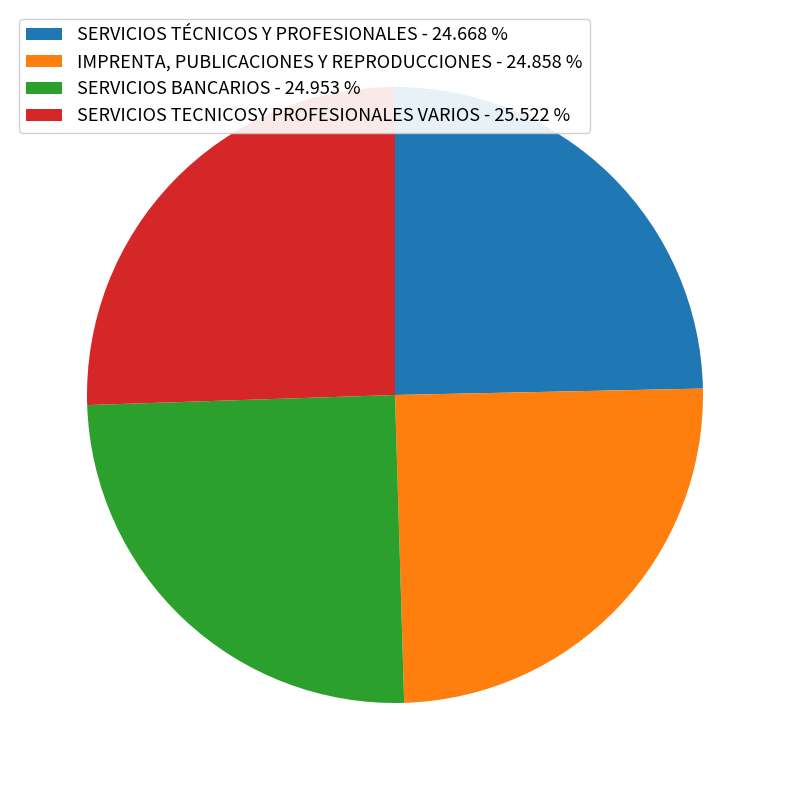

Between SERVICIOS TECNICOSY PROFESIONALES VARIOS - 25.522 % and SERVICIOS BANCARIOS - 24.953 %, which is larger?

SERVICIOS TECNICOSY PROFESIONALES VARIOS - 25.522 %